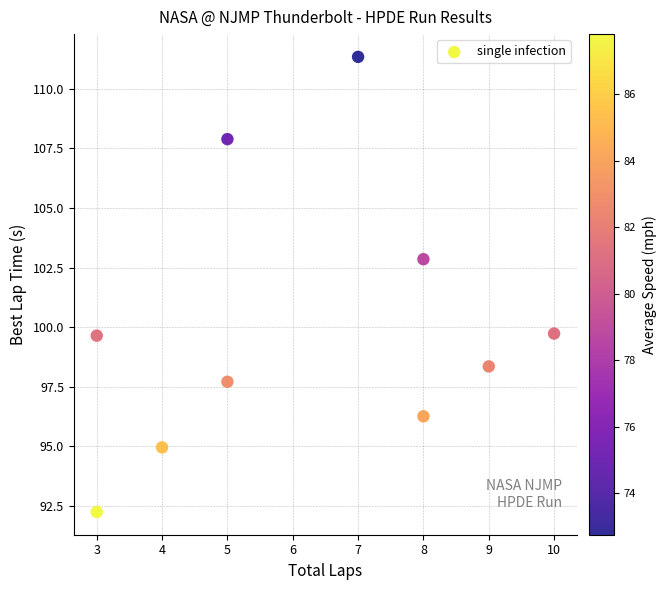

What is the range of Y values (max minus min)?

19.1